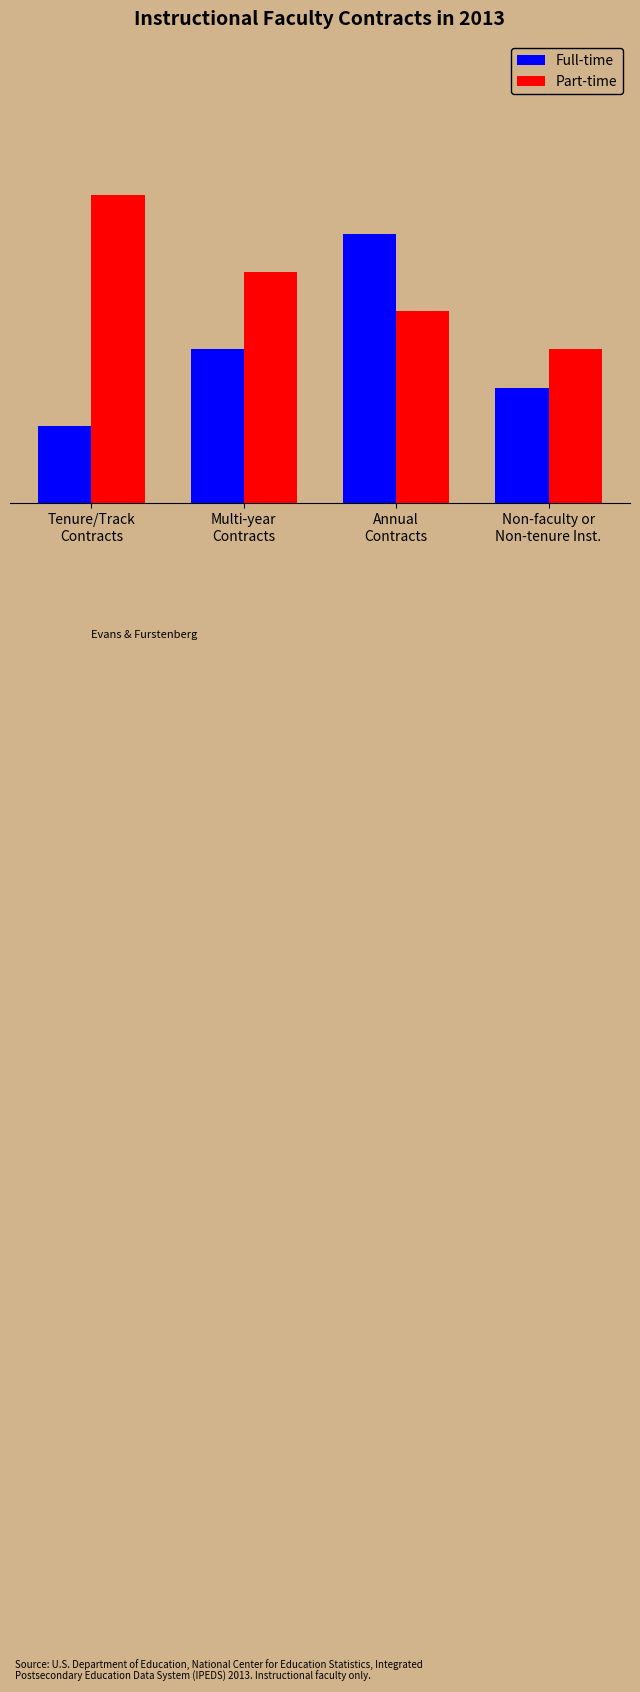

At which category is the sum across all series the highest?

Annual
Contracts